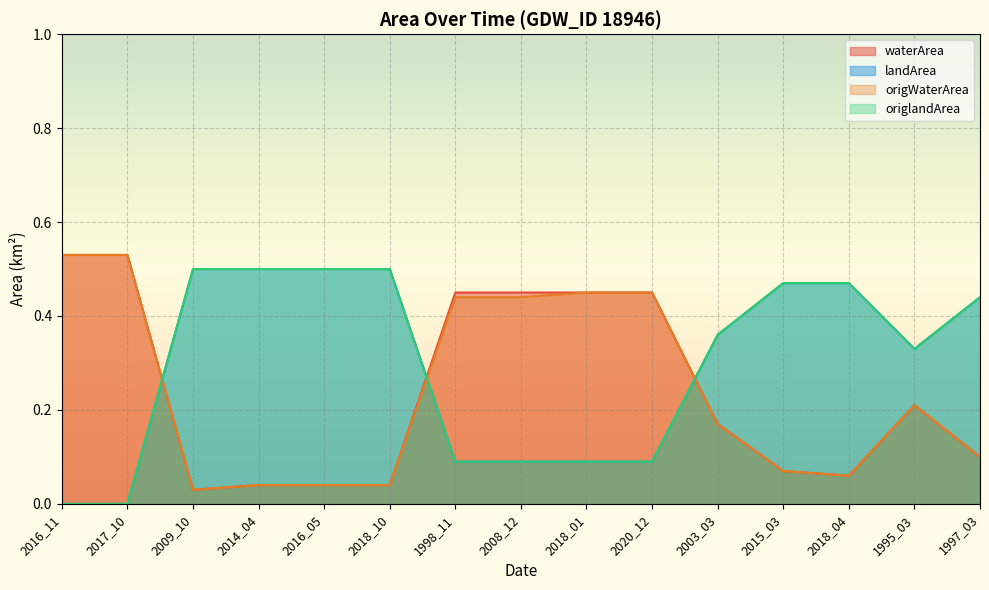

What is the difference between the maximum and minimum values in the landArea series?

0.5